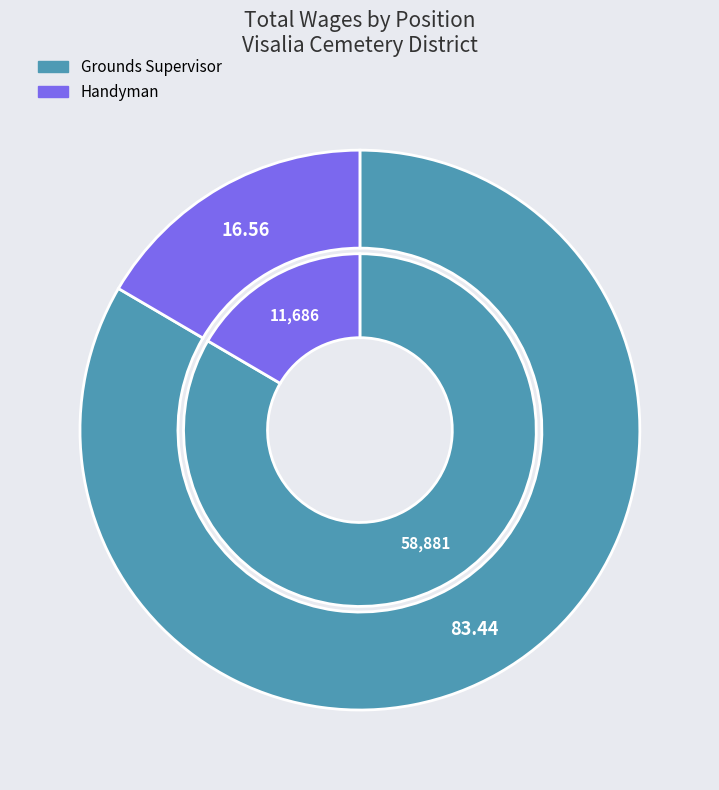

To the nearest percent, what percentage of the pie is Handyman?

17%